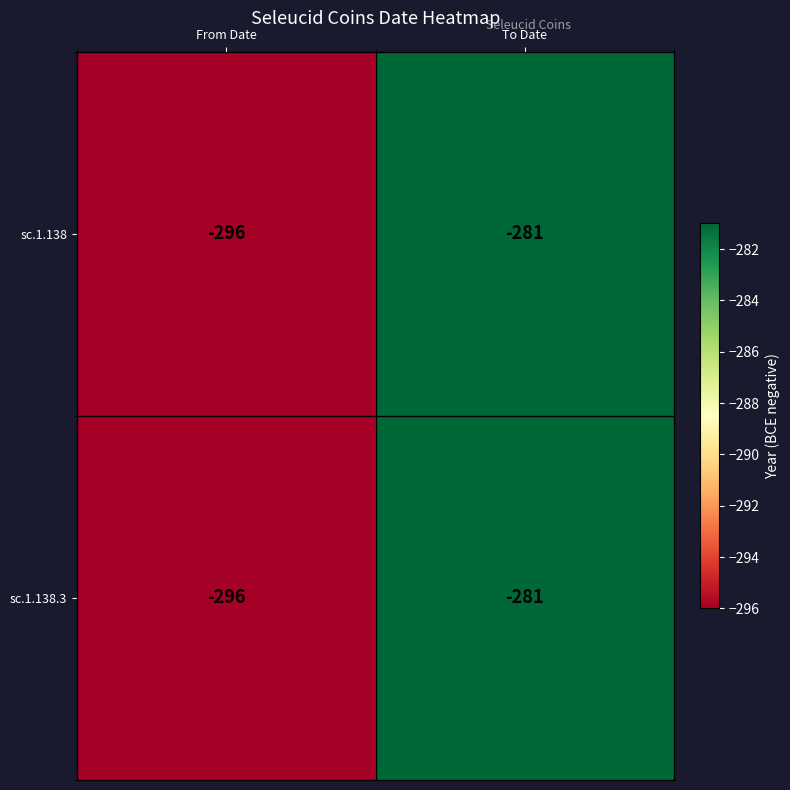

At which category does the chart reach its peak across all series?

To Date